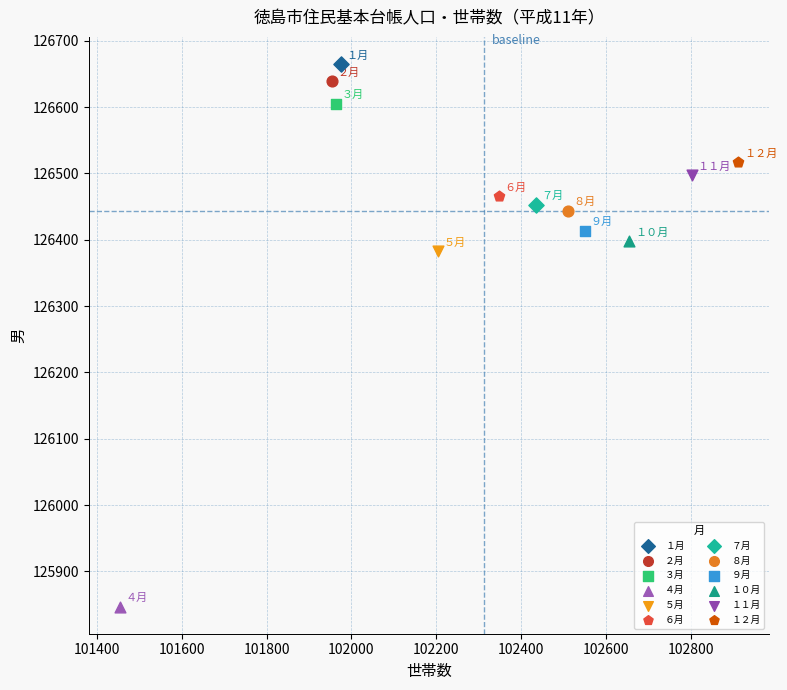

Which series contains the highest Y value?

１月